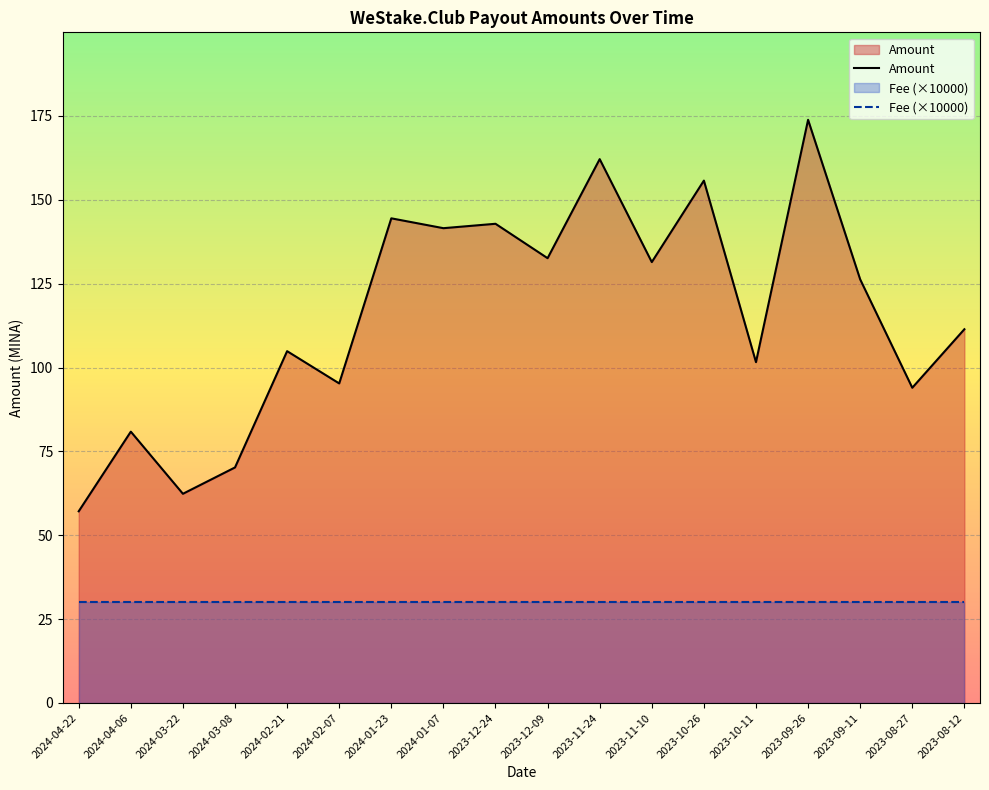

Which series changed the most between 2023-11-10 and 2023-09-11?

Amount